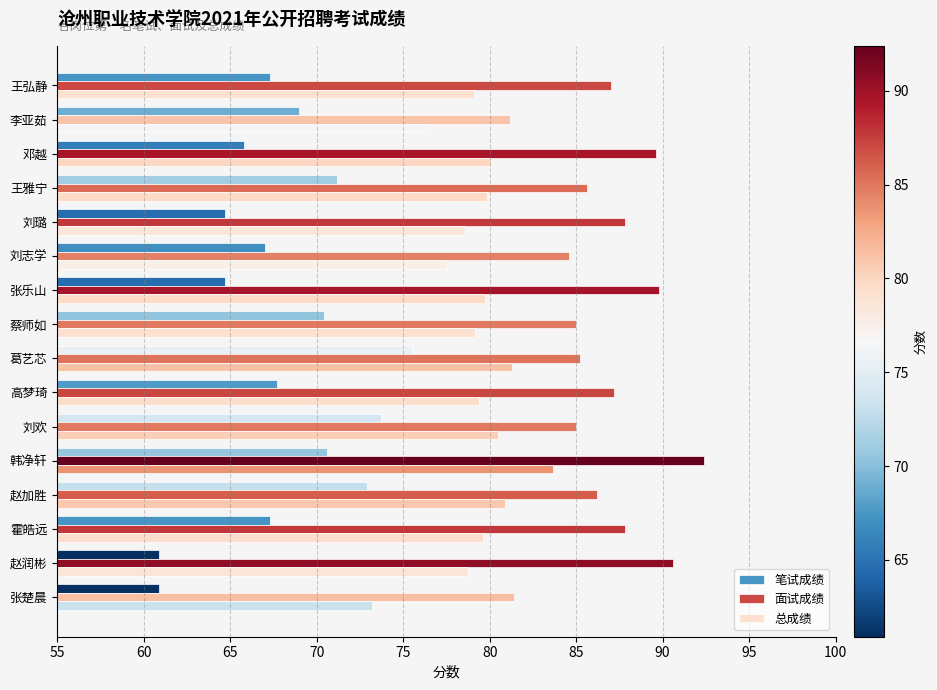

How many data points does each series have?

16